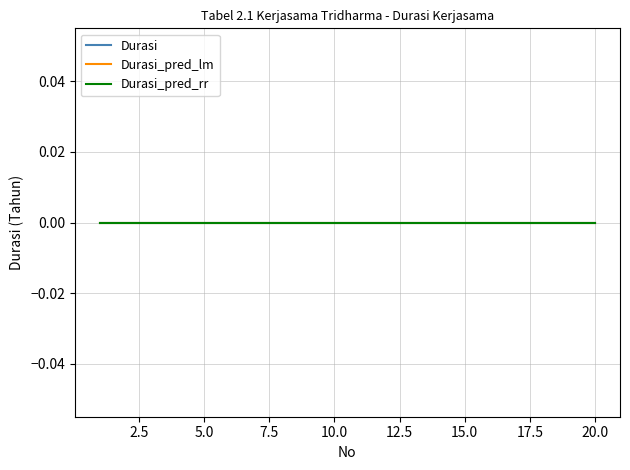

True or false: Durasi_pred_rr has more than 0 interior local peaks.

False